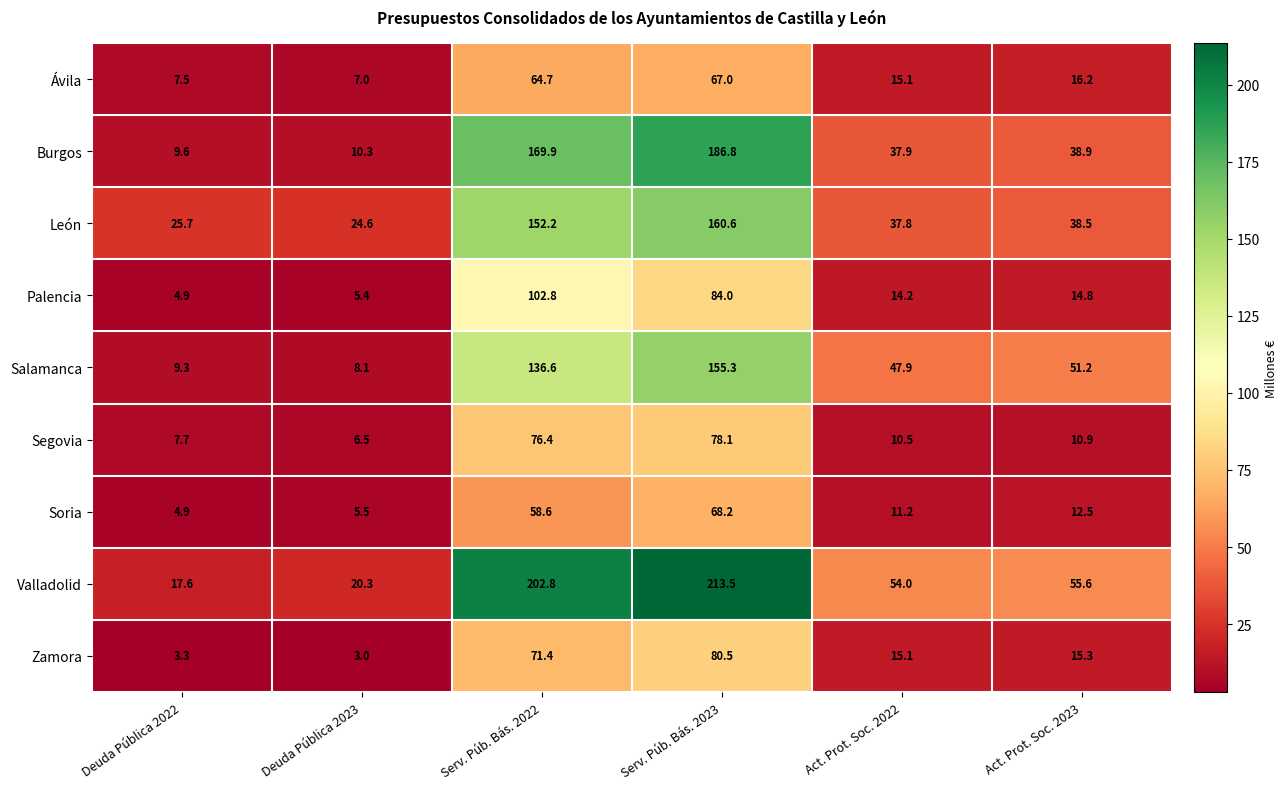

At which label is Valladolid closest to 115?

Act. Prot. Soc. 2023